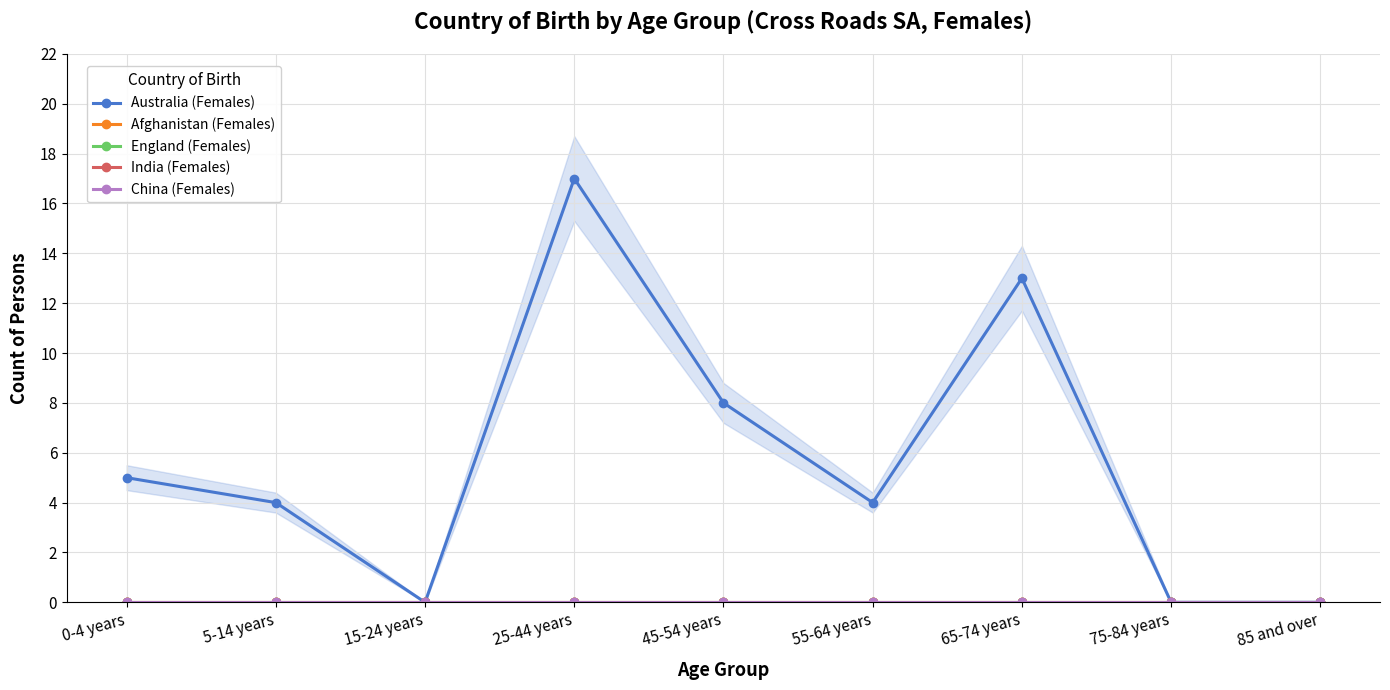

At which category does the chart reach its minimum across all series?

15-24 years